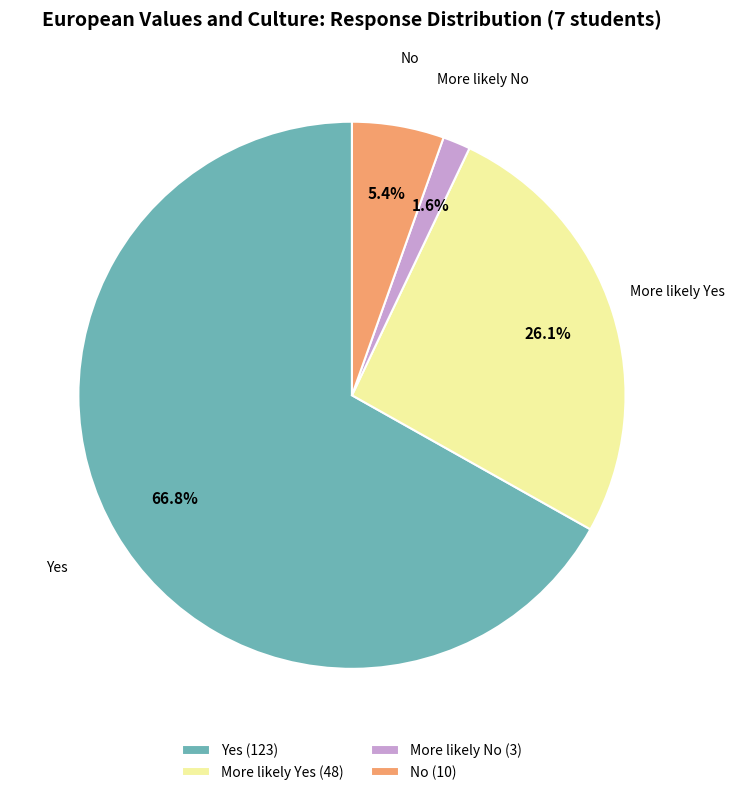

Combined, what portion of the pie is Yes (123) and No (10)?

72.3%